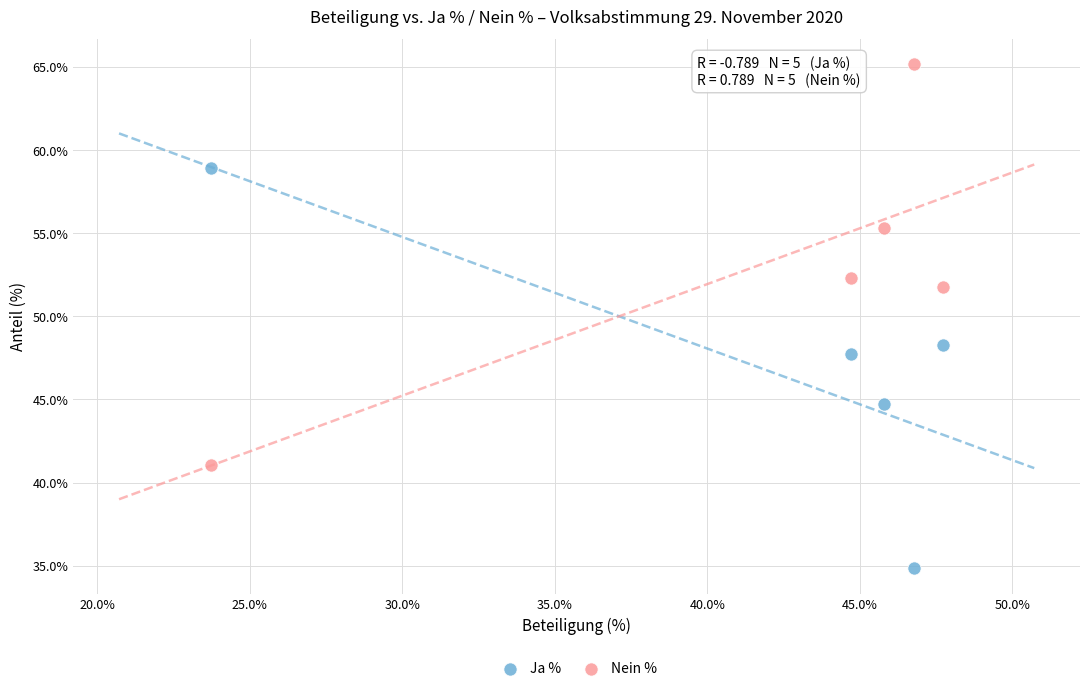

What are all the series names shown in the legend?

Ja %, Nein %